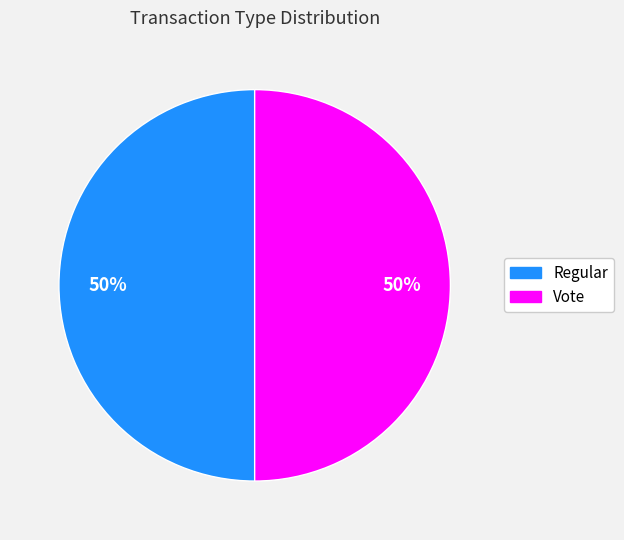

Count the number of slices in the pie.

2